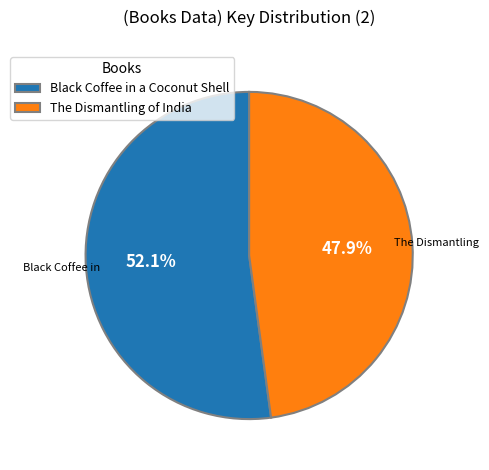

Which slice represents more than half of the pie?

Black Coffee in a Coconut Shell